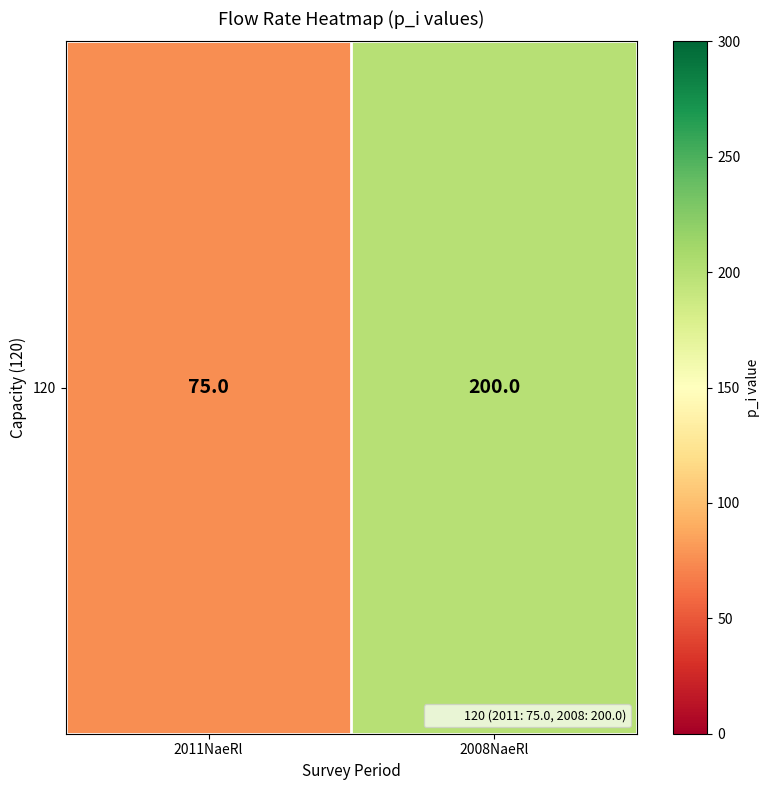

Which label corresponds to the smallest value in the chart?

2011NaeRl